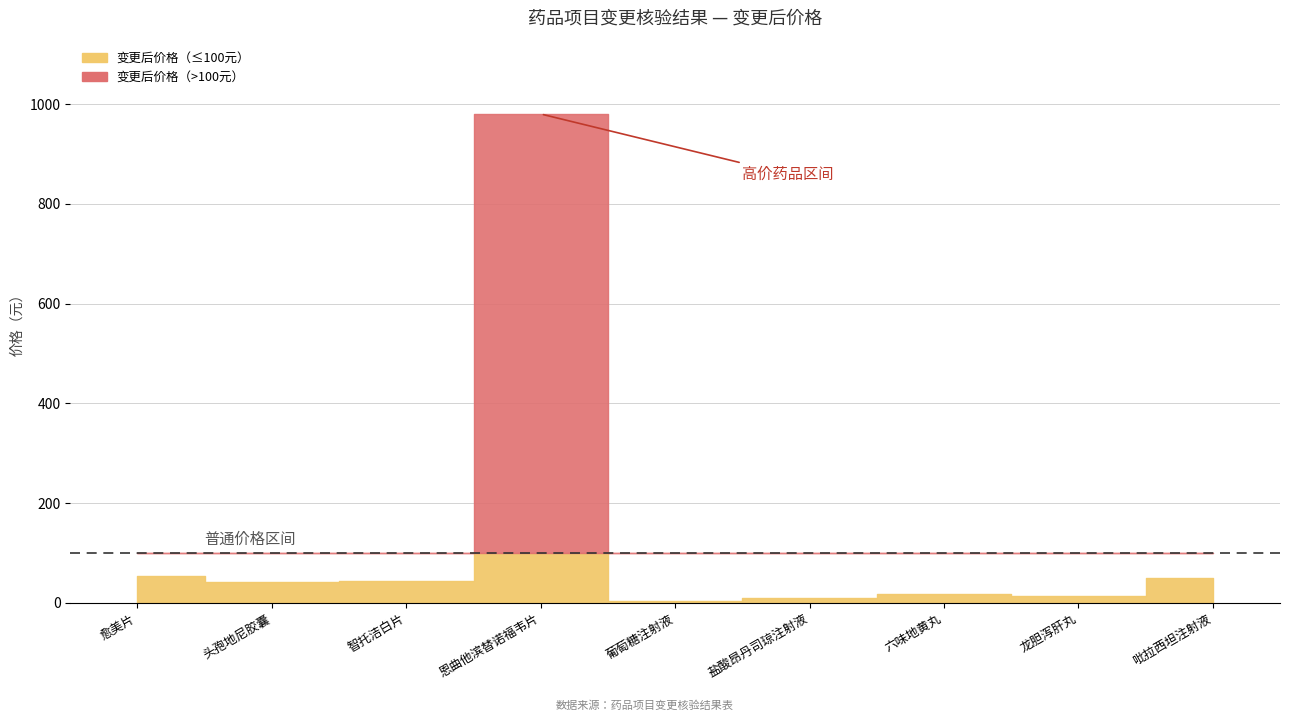

Reading left to right, transcribe all the data shown in this chart.

54.0	42.0	43.2	980.0	3.7	9.3	18.4	14.5	49.6